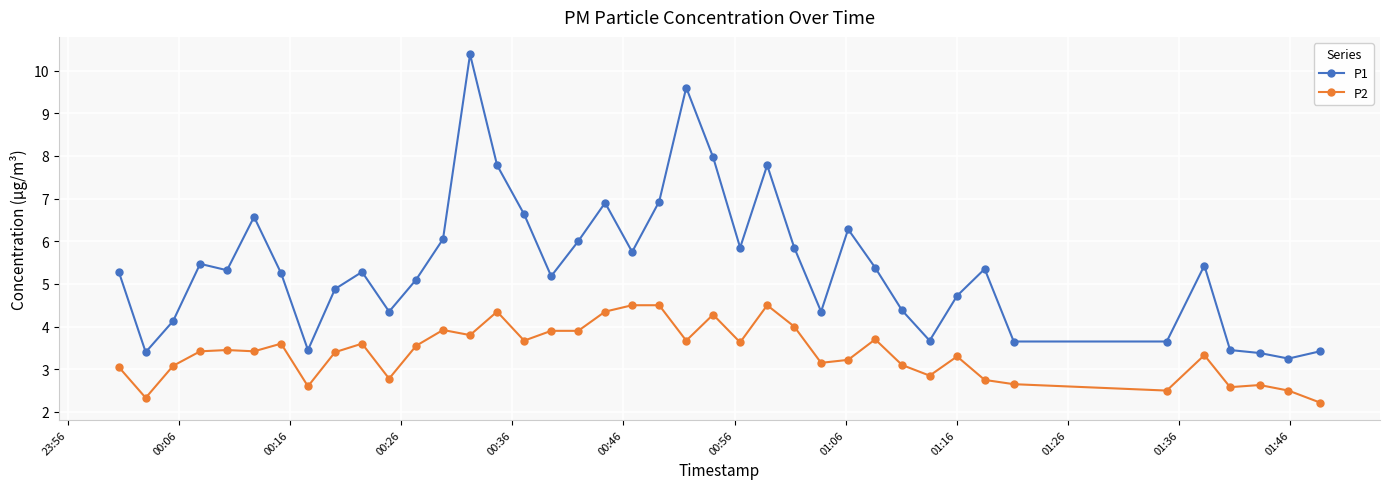

Which series has the widest spread of values?

P1